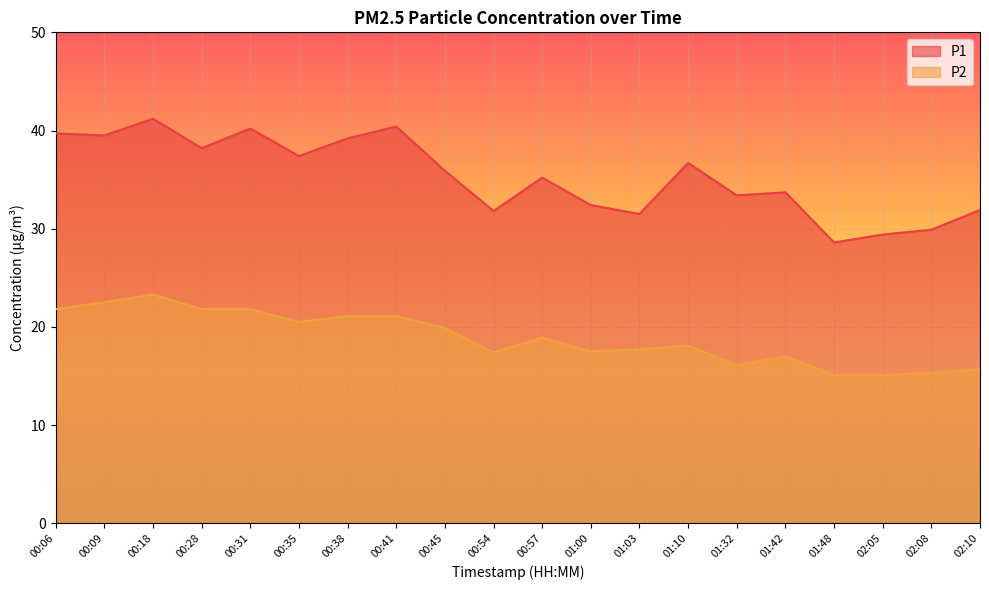

Where is the first local maximum for P1?

00:18